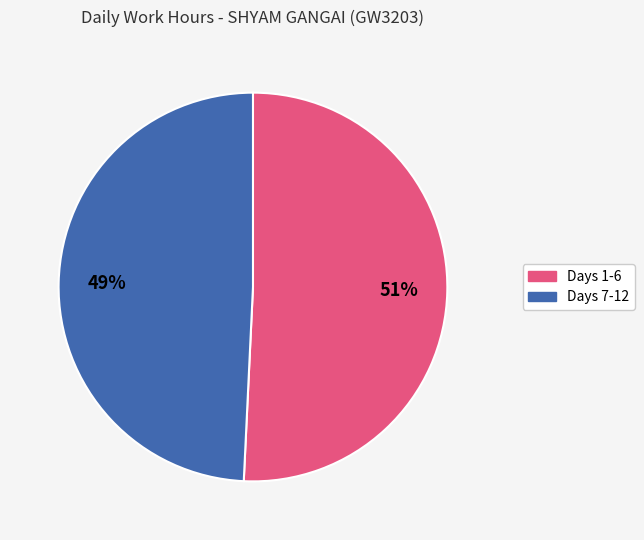

Is there a majority slice in this chart?

Yes